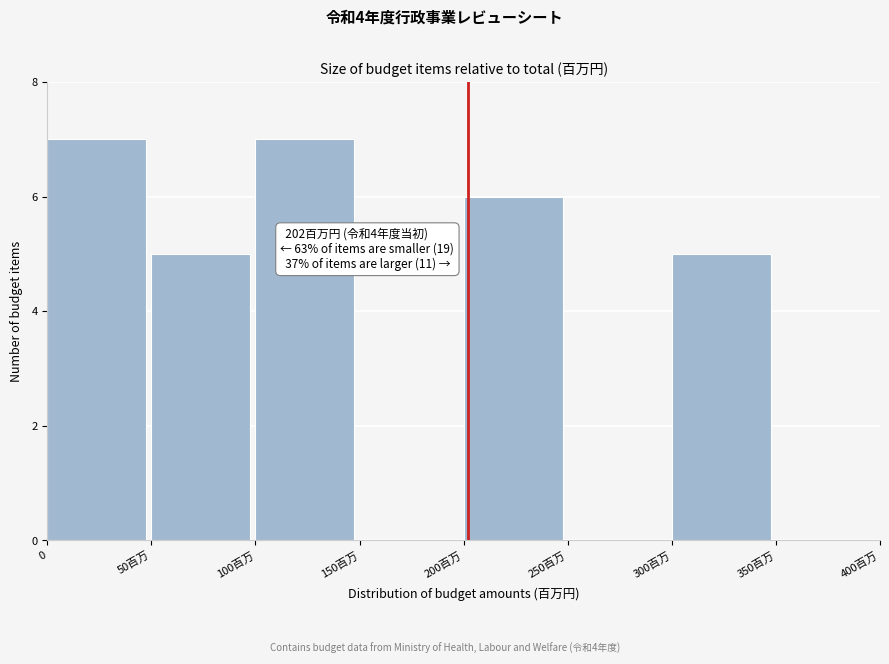

Reading left to right, what are all the values shown in this chart?

0=7	50百万=5	100百万=7	150百万=0	200百万=6	250百万=0	300百万=5	350百万=0